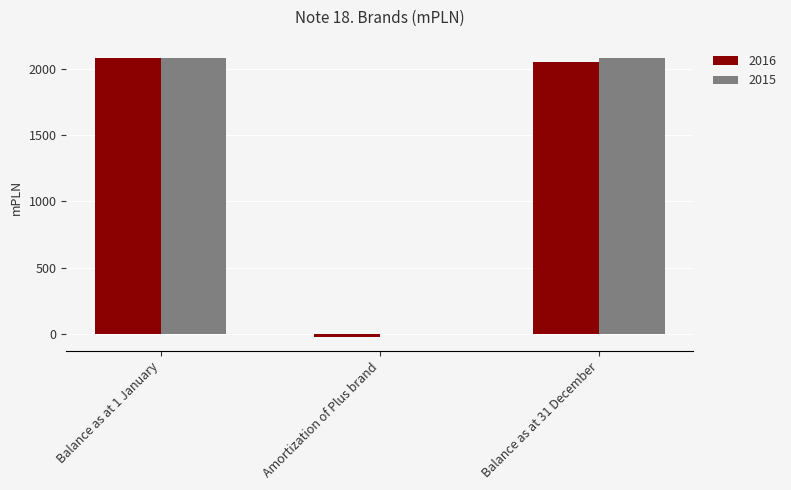

What is the sum of all 2015 values?

4161.2